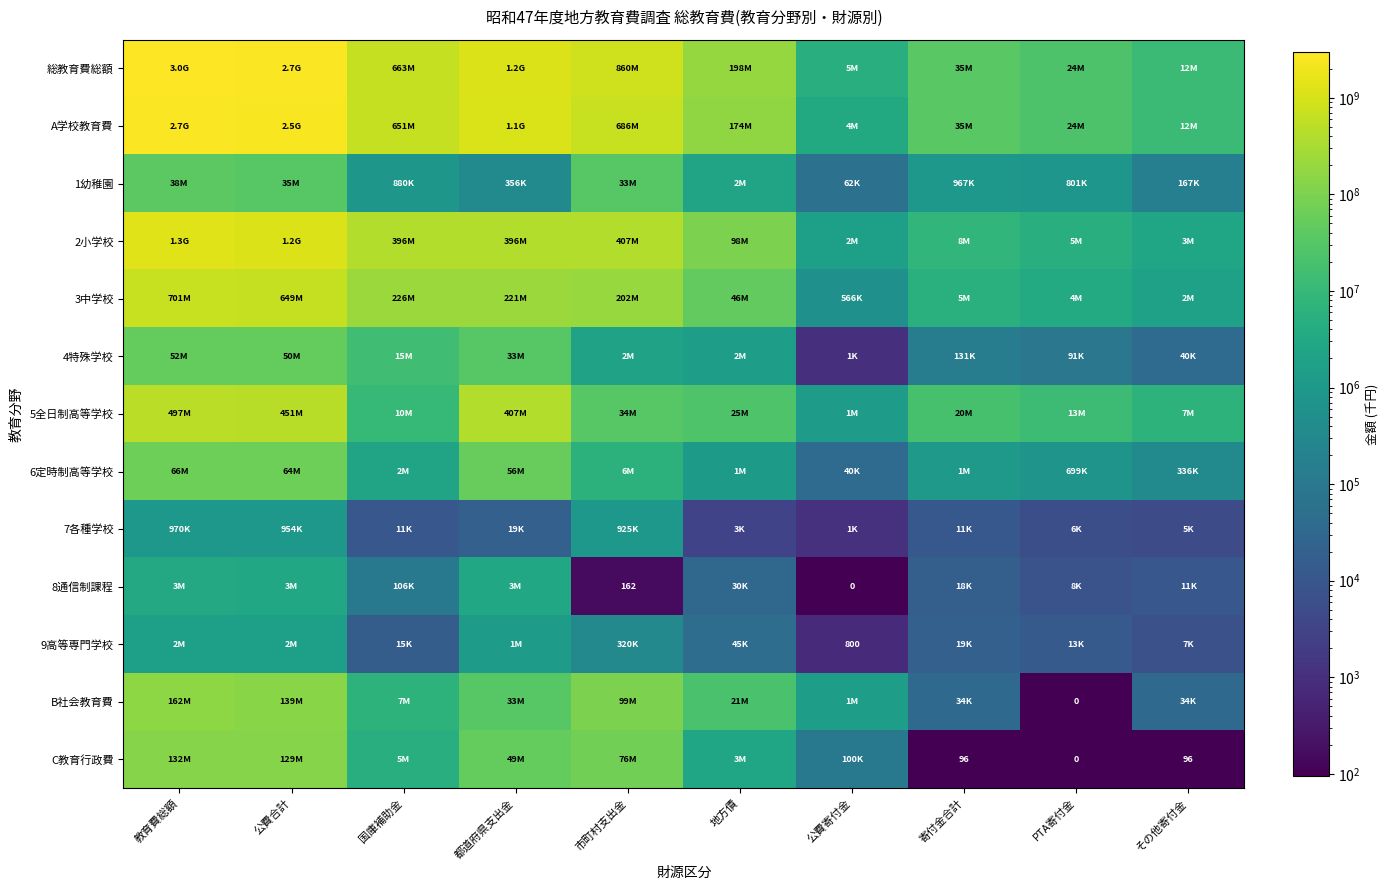

Rank the series by their maximum value, from lowest to highest.

7各種学校, 9高等専門学校, 8通信制課程, 1幼稚園, 4特殊学校, 6定時制高等学校, C教育行政費, B社会教育費, 5全日制高等学校, 3中学校, 2小学校, A学校教育費, 総教育費総額